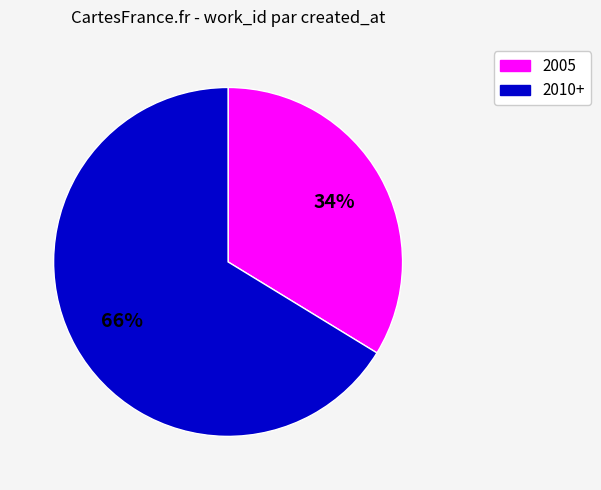

Is there any slice that represents more than half of the pie?

Yes